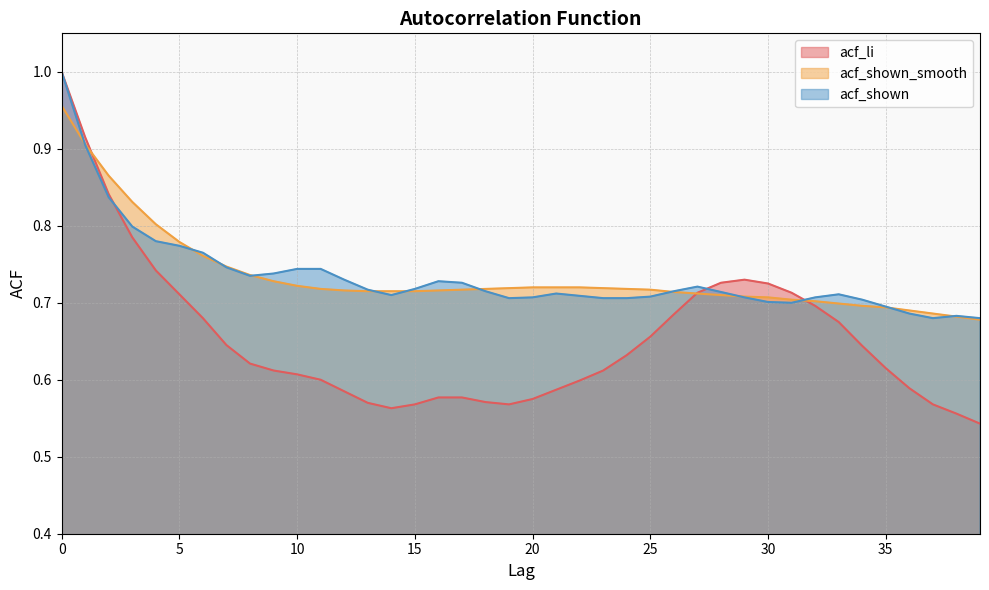

Reading right to left, what are all the values shown in this chart?

acf_shown: 39=0.7	38=0.7	37=0.7	36=0.7	35=0.7	34=0.7	33=0.7	32=0.7	31=0.7	30=0.7	29=0.7	28=0.7	27=0.7	26=0.7	25=0.7	24=0.7	23=0.7	22=0.7	21=0.7	20=0.7	19=0.7	18=0.7	17=0.7	16=0.7	15=0.7	14=0.7	13=0.7	12=0.7	11=0.7	10=0.7	9=0.7	8=0.7	7=0.7	6=0.8	5=0.8	4=0.8	3=0.8	2=0.8	1=0.9	0=1.0
acf_shown_smooth: 39=0.7	38=0.7	37=0.7	36=0.7	35=0.7	34=0.7	33=0.7	32=0.7	31=0.7	30=0.7	29=0.7	28=0.7	27=0.7	26=0.7	25=0.7	24=0.7	23=0.7	22=0.7	21=0.7	20=0.7	19=0.7	18=0.7	17=0.7	16=0.7	15=0.7	14=0.7	13=0.7	12=0.7	11=0.7	10=0.7	9=0.7	8=0.7	7=0.7	6=0.8	5=0.8	4=0.8	3=0.8	2=0.9	1=0.9	0=1.0
acf_li: 39=0.5	38=0.6	37=0.6	36=0.6	35=0.6	34=0.6	33=0.7	32=0.7	31=0.7	30=0.7	29=0.7	28=0.7	27=0.7	26=0.7	25=0.7	24=0.6	23=0.6	22=0.6	21=0.6	20=0.6	19=0.6	18=0.6	17=0.6	16=0.6	15=0.6	14=0.6	13=0.6	12=0.6	11=0.6	10=0.6	9=0.6	8=0.6	7=0.6	6=0.7	5=0.7	4=0.7	3=0.8	2=0.8	1=0.9	0=1.0